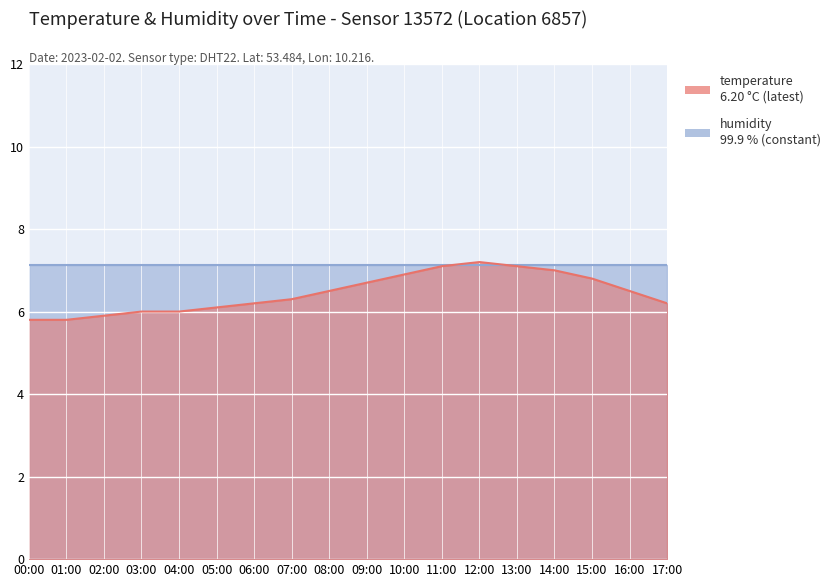

What is the change in value from 09:00 to 17:00?

-0.5